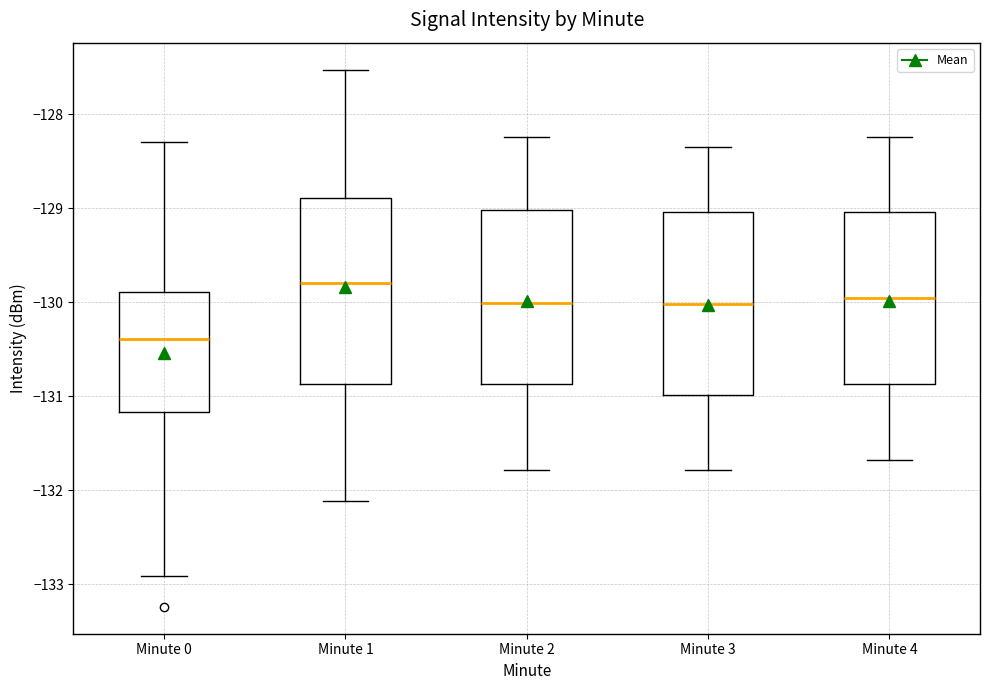

Reading left to right, read every box against the y-axis: the position of its median line, the range the box covers, and the ends of its whiskers. The values are not printed on the chart, so give them approximately, as read against the axis.

Minute 0: median -130.4, box -131.2 to -129.9, whiskers -132.9 to -128.3
Minute 1: median -129.8, box -130.9 to -128.9, whiskers -132.1 to -127.5
Minute 2: median -130.0, box -130.9 to -129.0, whiskers -131.8 to -128.2
Minute 3: median -130.0, box -131.0 to -129.0, whiskers -131.8 to -128.3
Minute 4: median -130.0, box -130.9 to -129.0, whiskers -131.7 to -128.2